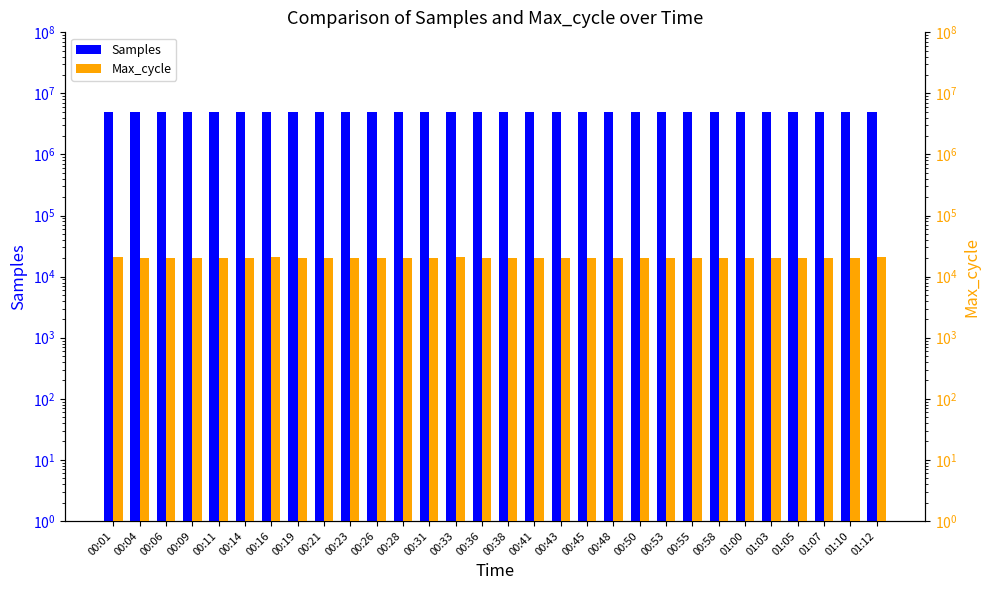

What is the label of the 12th bar from the right?

00:45